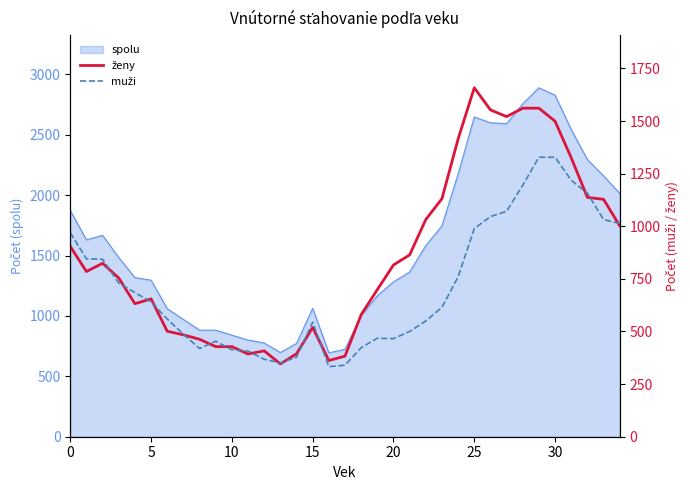

Does the chart display data point markers on the line(s)?

No